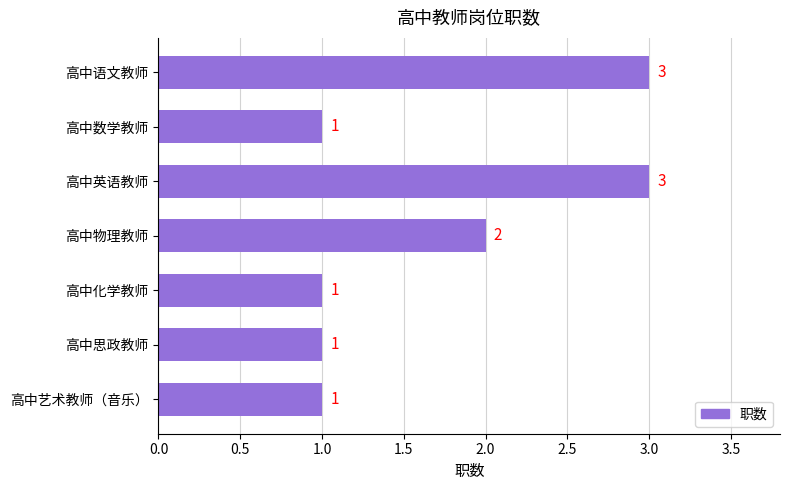

What is the sum of all values?

12